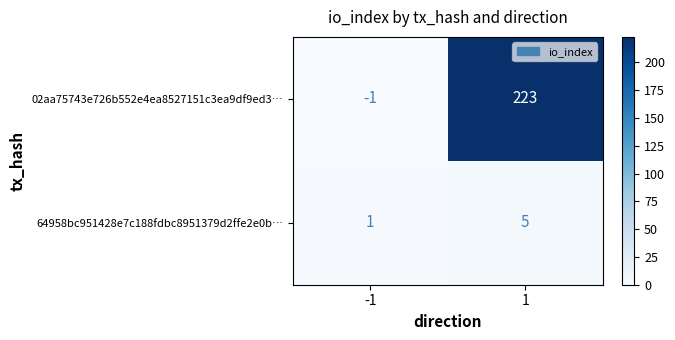

Reading left to right, extract all data points from this chart.

02aa75743e726b552e4ea8527151c3ea9df9ed3…: -1	223
64958bc951428e7c188fdbc8951379d2ffe2e0b…: 1	5